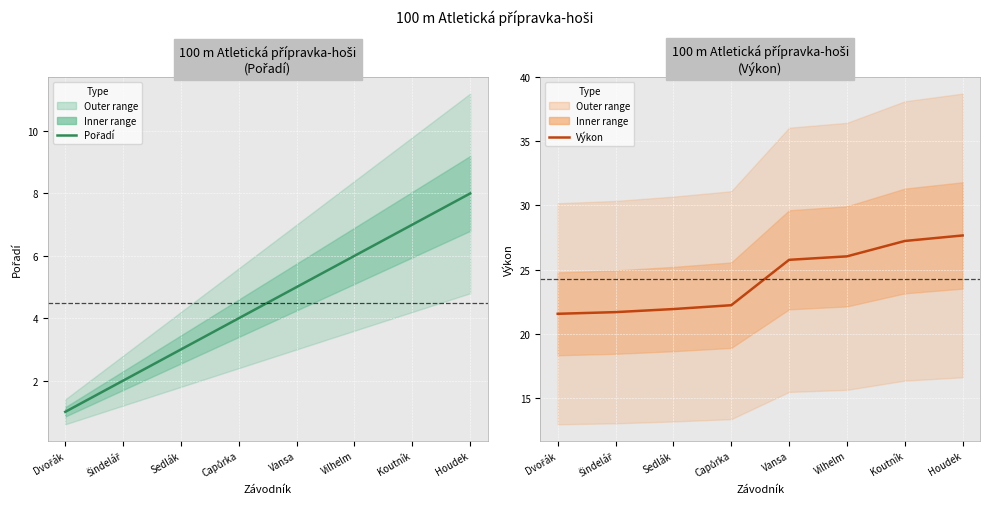

Reading left to right, transcribe all the data shown in this chart.

Pořadí: Dvořák=1.0	Šindelář=2.0	Sedlák=3.0	Capůrka=4.0	Vansa=5.0	Vilhelm=6.0	Koutník=7.0	Houdek=8.0
Výkon: Dvořák=21.6	Šindelář=21.7	Sedlák=21.9	Capůrka=22.2	Vansa=25.8	Vilhelm=26.0	Koutník=27.2	Houdek=27.7